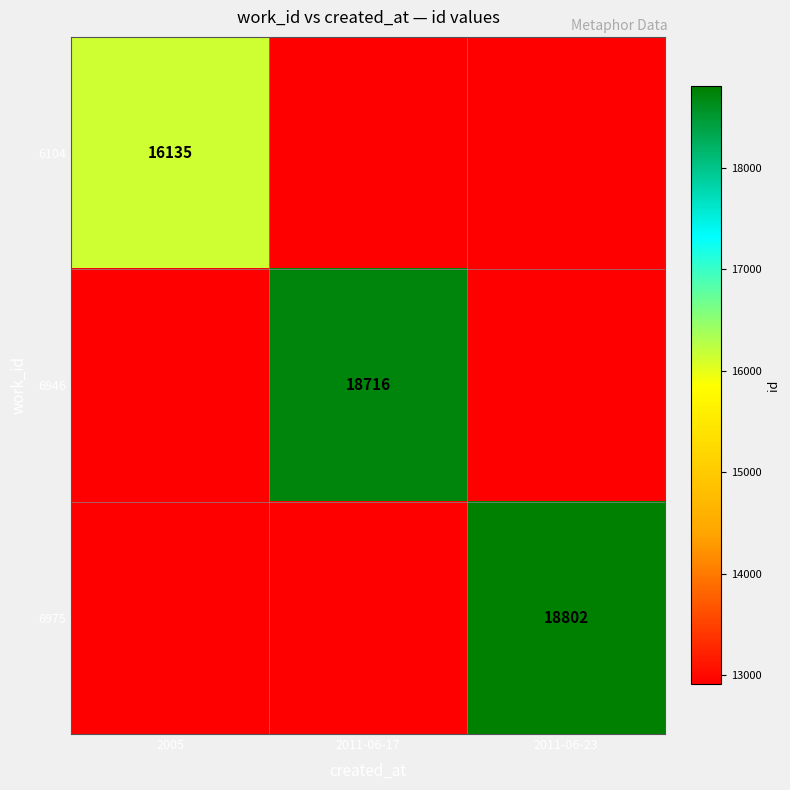

Is it true that 6104 equals 7983 at 2005?

False